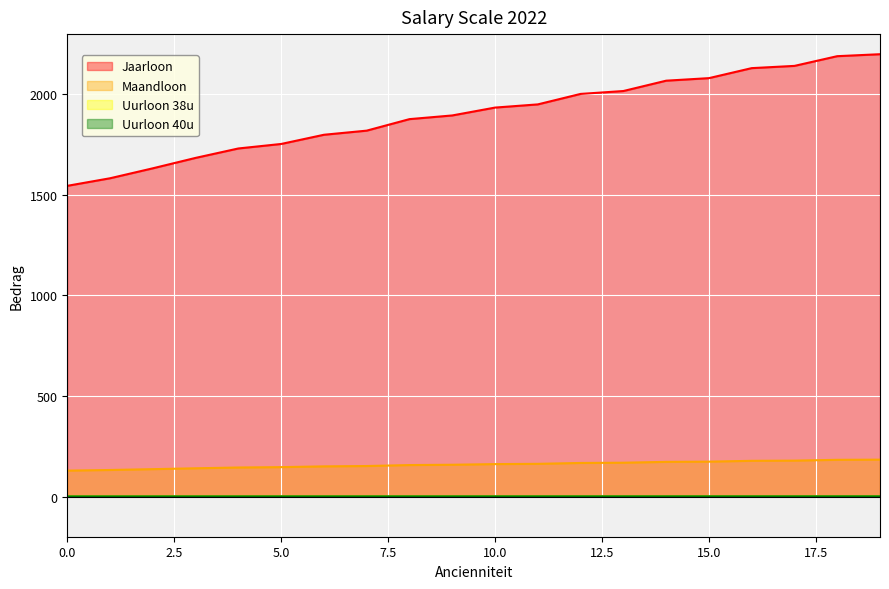

Count the number of data series in this chart.

4